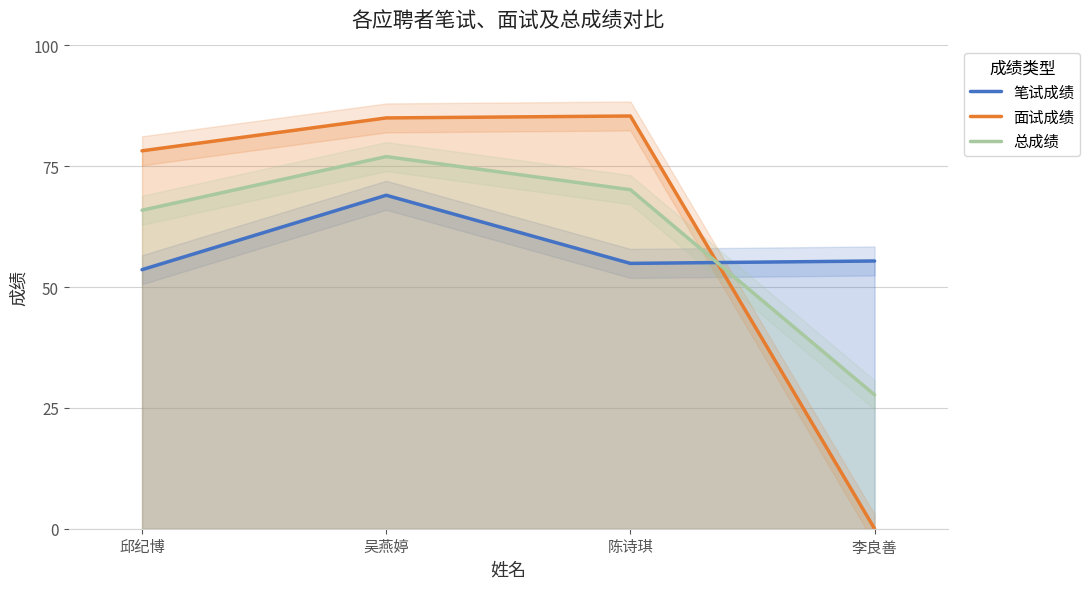

Reading left to right, list all the values displayed in this chart.

笔试成绩: 邱纪博=53.6	吴燕婷=69.0	陈诗琪=54.9	李良善=55.4
面试成绩: 邱纪博=78.2	吴燕婷=85.0	陈诗琪=85.4	李良善=0.0
总成绩: 邱纪博=65.9	吴燕婷=77.0	陈诗琪=70.2	李良善=27.7